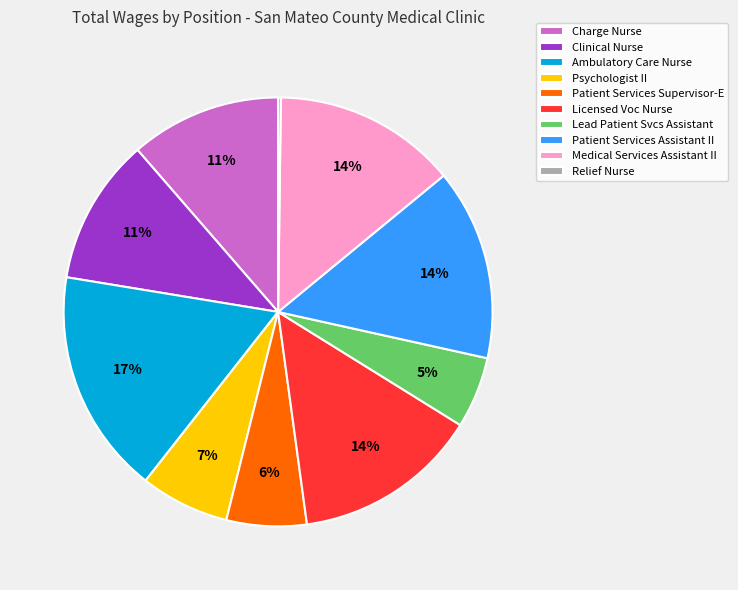

Is Charge Nurse the majority of the pie?

No